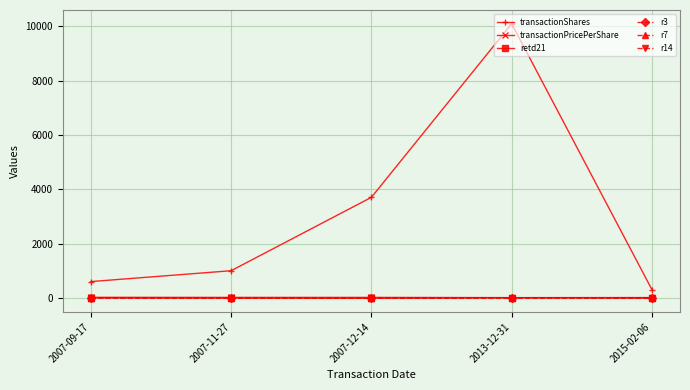

True or false: r14 and transactionShares intersect in this chart.

False